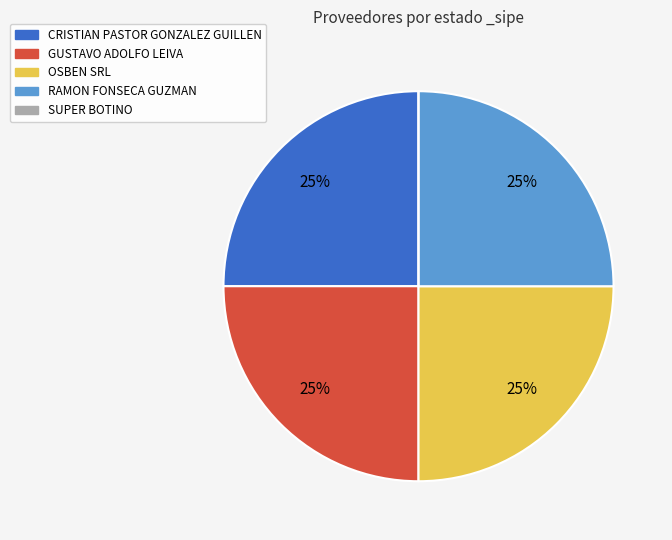

To the nearest percent, what portion does OSBEN SRL represent?

25%